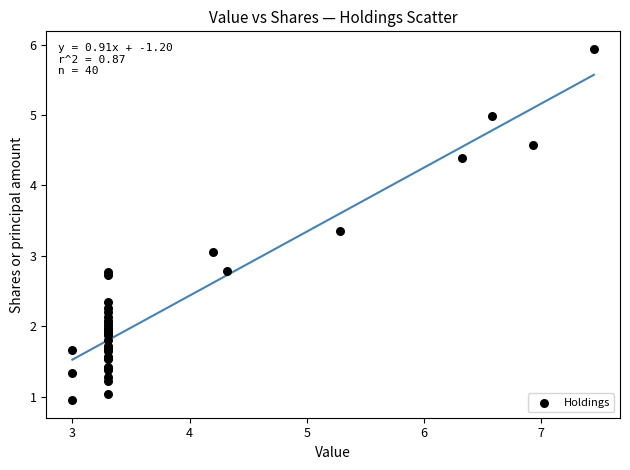

What Y value in the scatter plot is closest to 3?

3.1